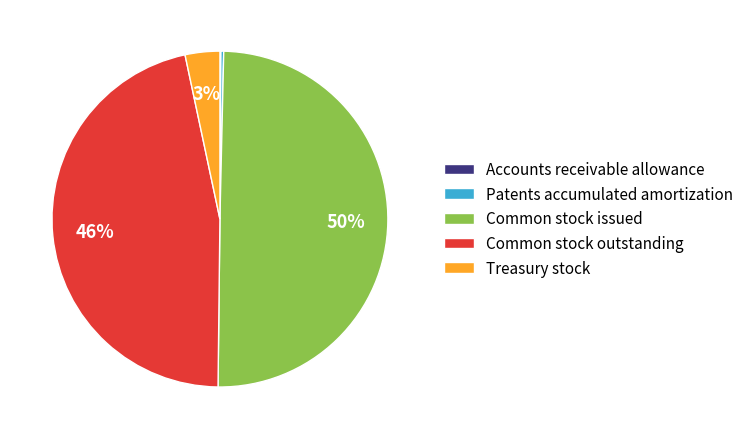

Does Common stock outstanding represent more than half of the total?

No